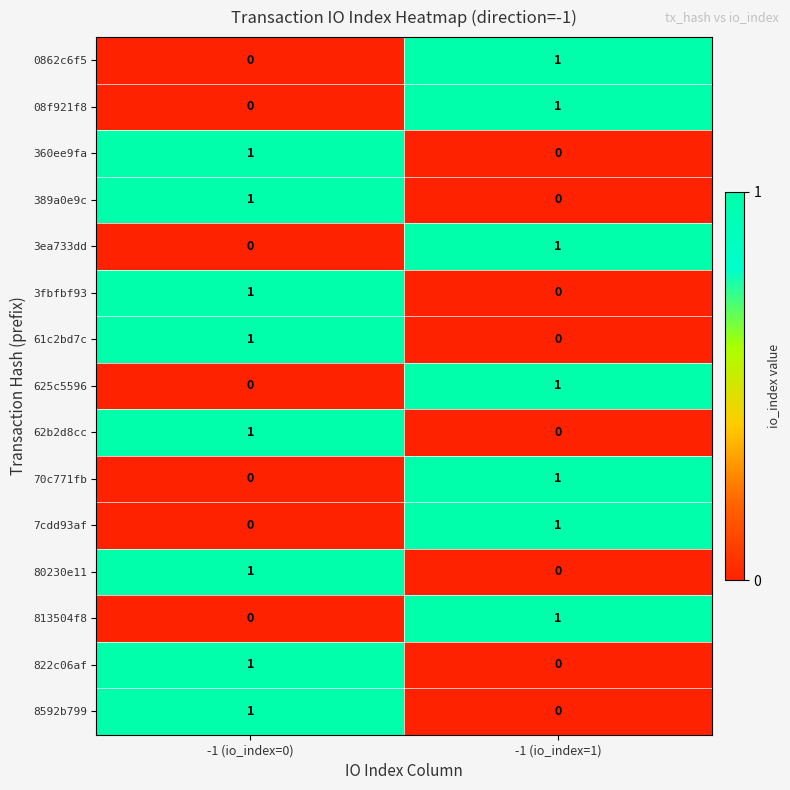

At which category is the sum across all series the highest?

-1 (io_index=0)